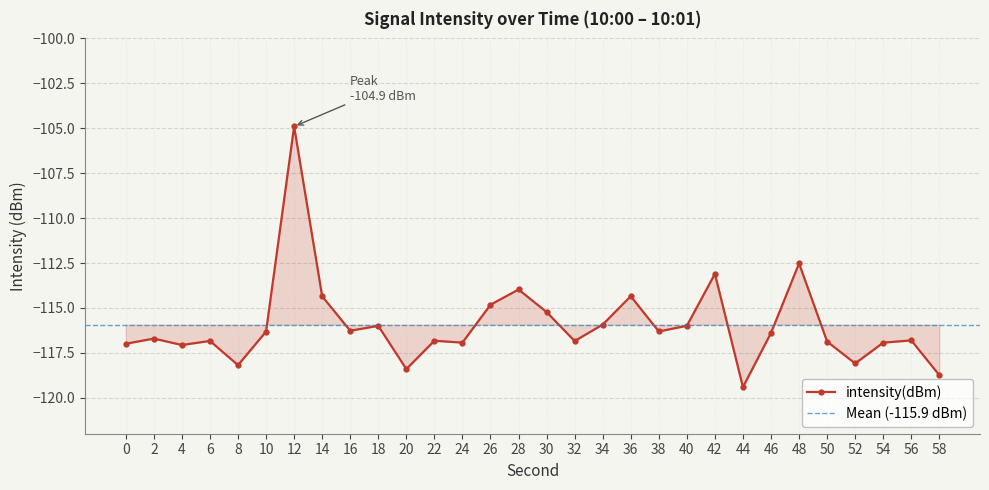

List the labels in order of value, largest first.

12, 48, 42, 28, 36, 14, 26, 30, 34, 40, 18, 16, 38, 10, 46, 2, 56, 22, 6, 32, 50, 24, 54, 0, 4, 52, 8, 20, 58, 44